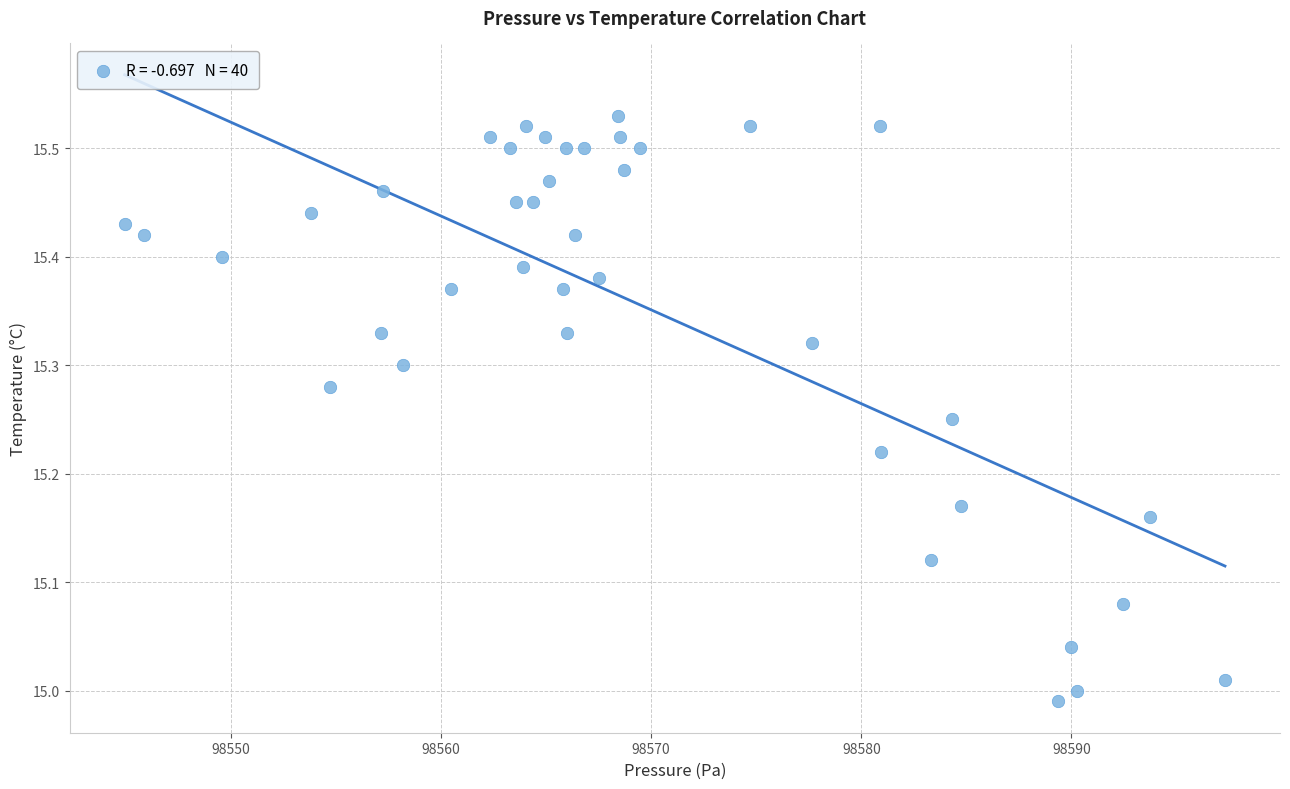

What is the range of Y values (max minus min)?

0.5